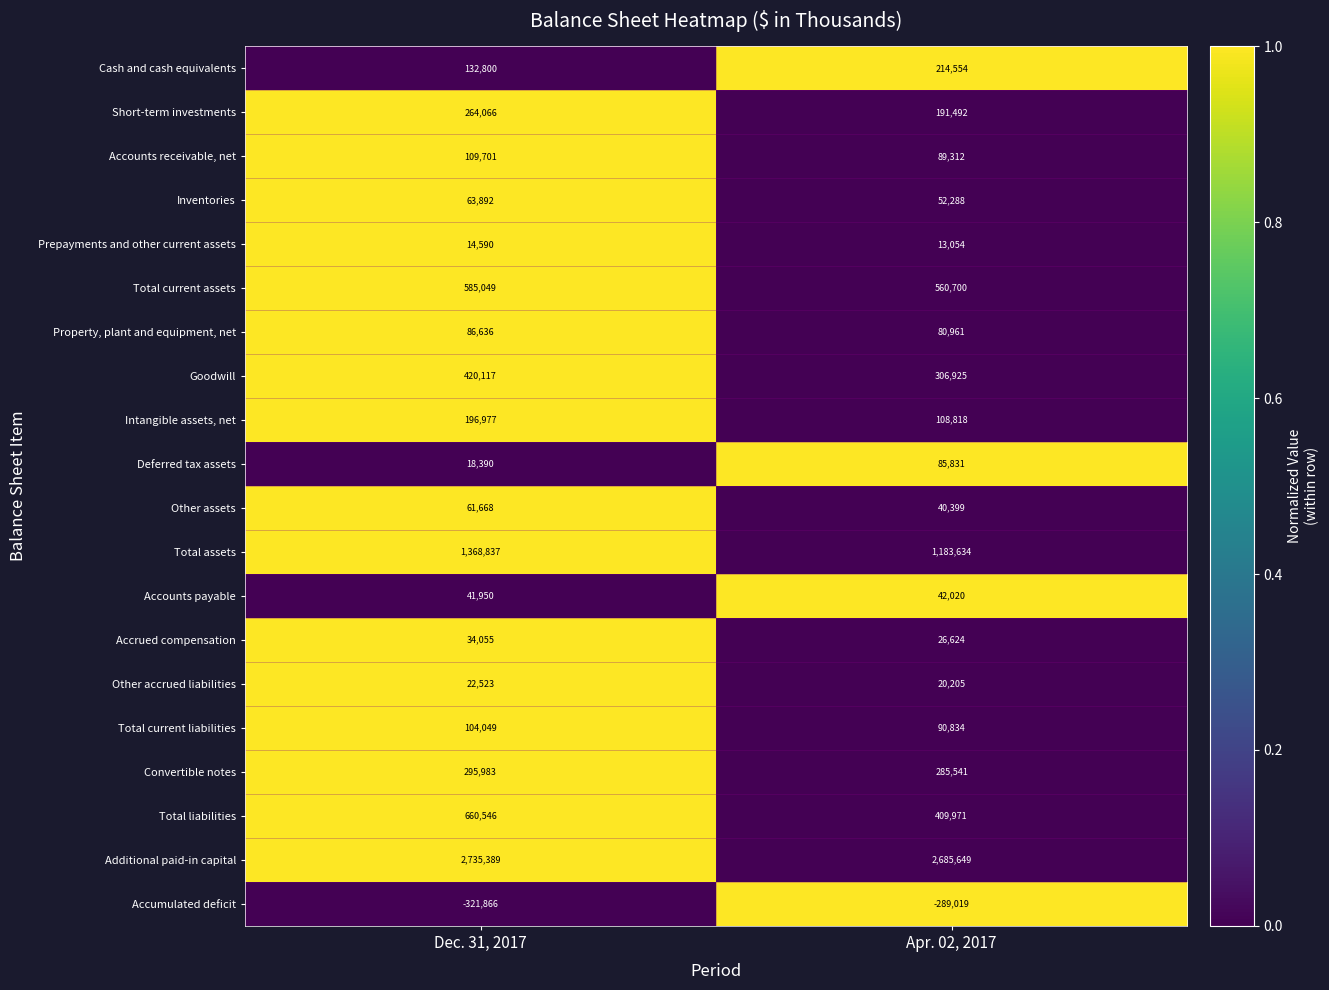

How many distinct data groups are displayed?

20